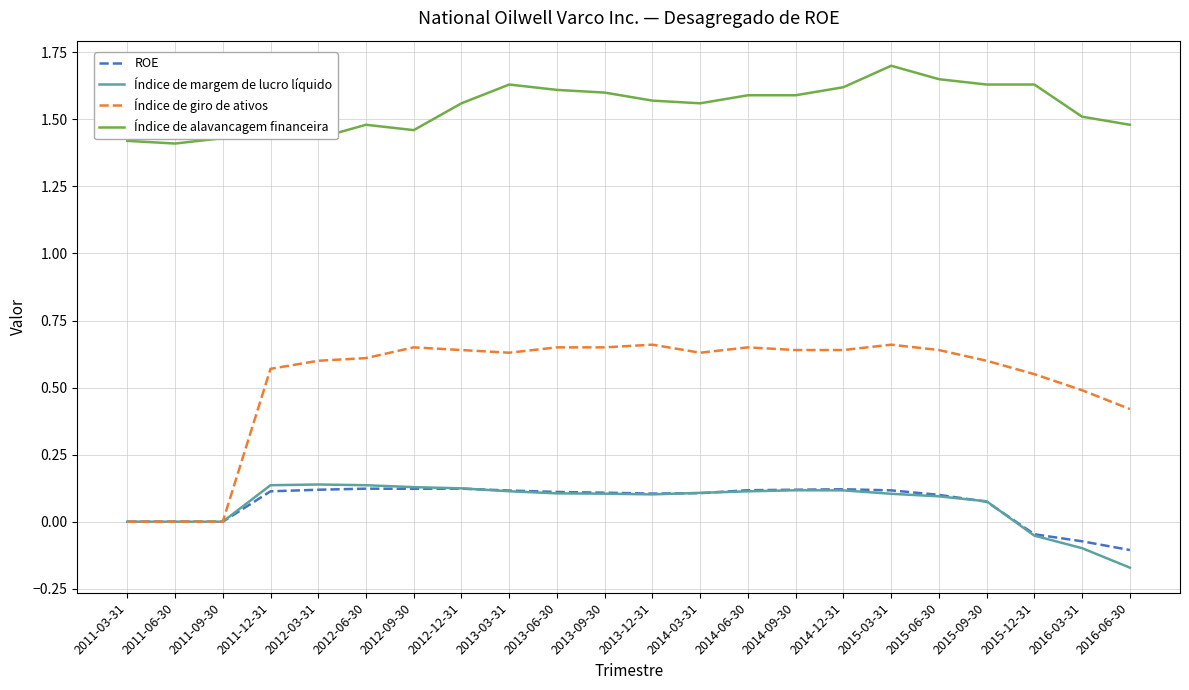

What is the total value across all series at 2015-09-30?

2.4